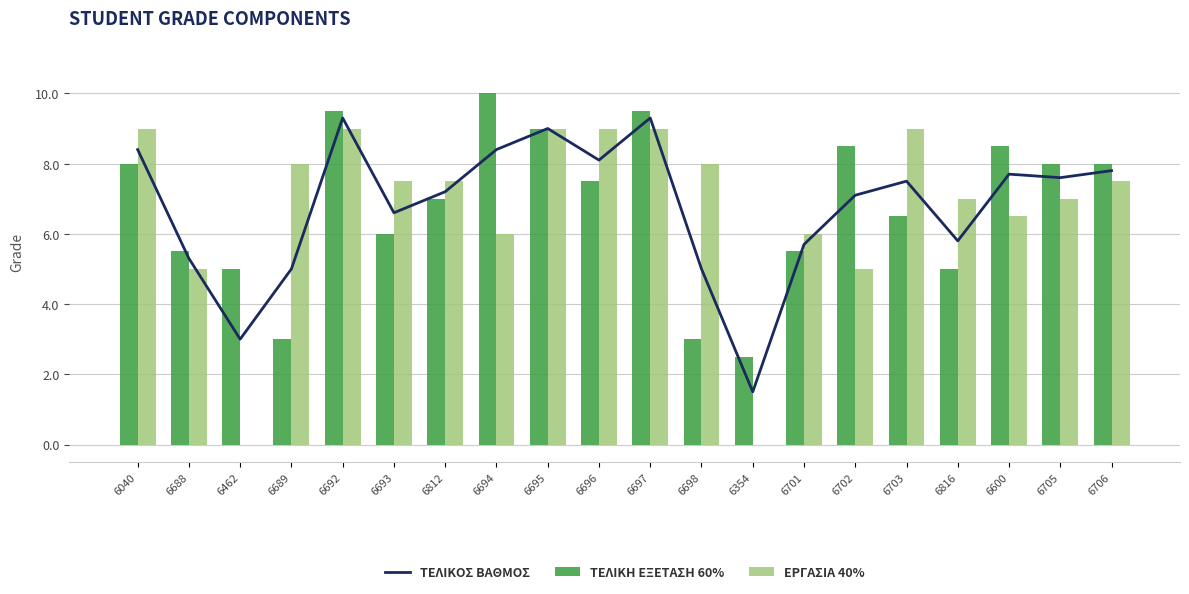

Which series has the largest range (max minus min)?

ΕΡΓΑΣΙΑ 40%